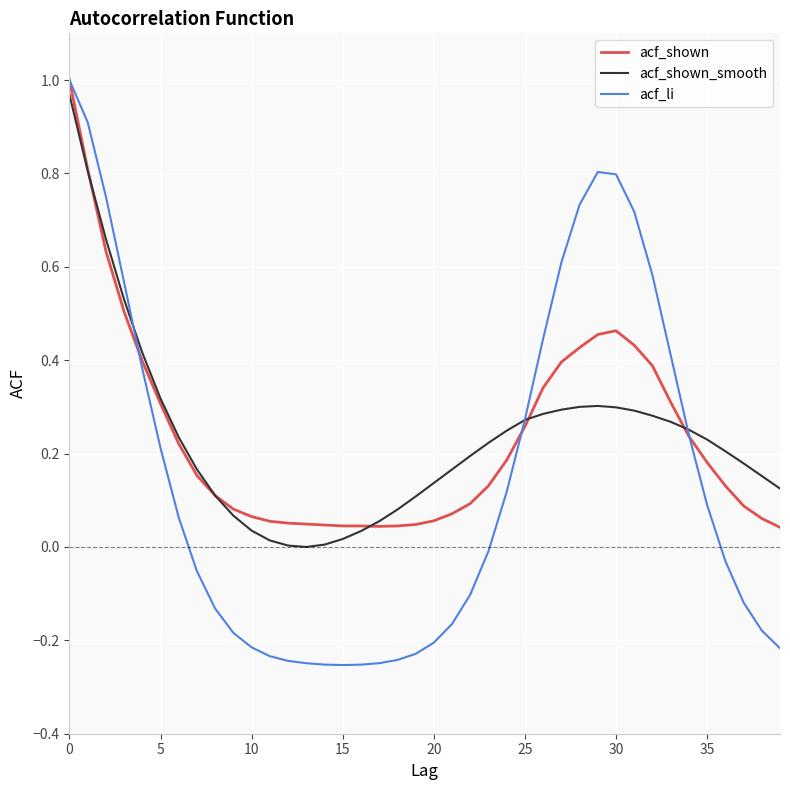

Which series has the largest range (max minus min)?

acf_li